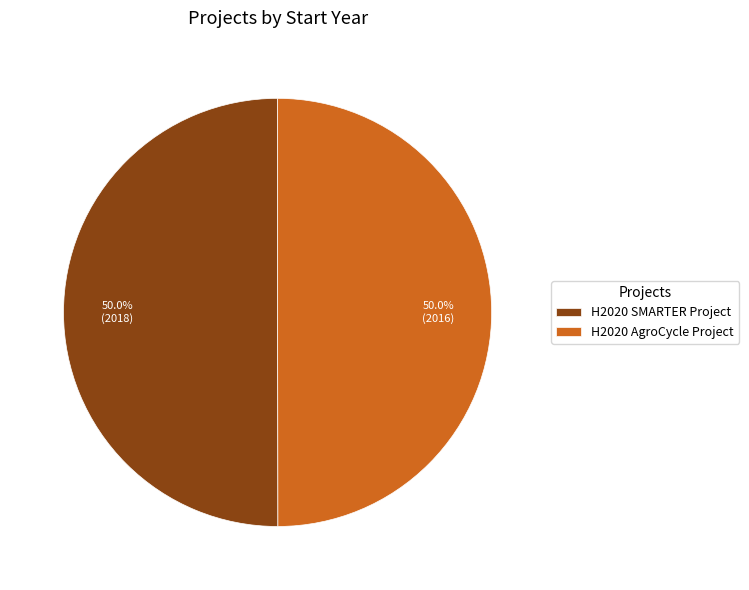

Approximately how many times larger is the value at H2020 AgroCycle Project compared to H2020 SMARTER Project?

1.0